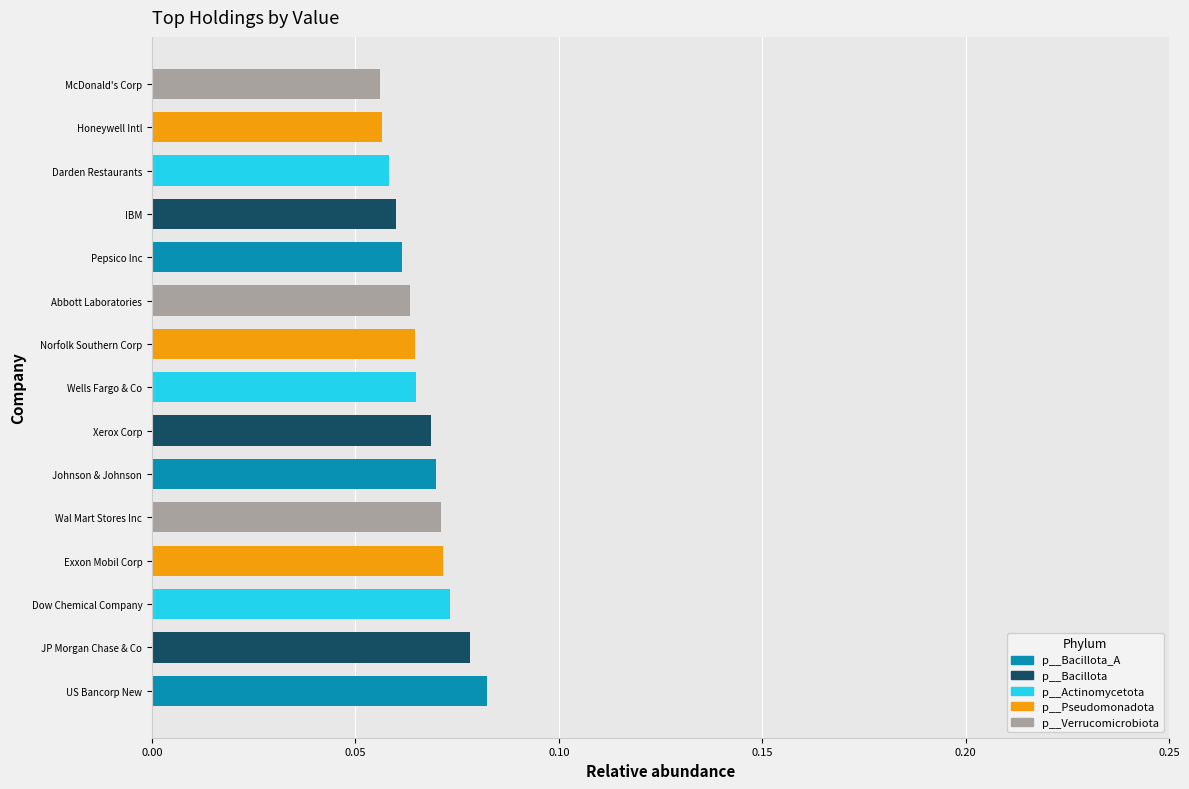

How many values are between 0 and 1?

15